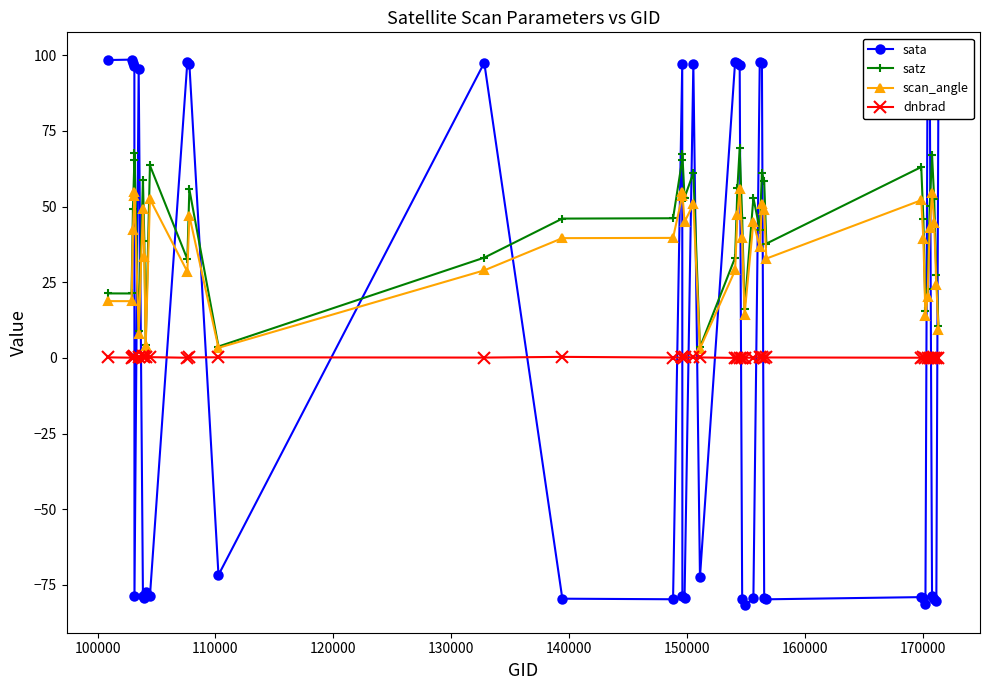

Which series has the largest range (max minus min)?

sata